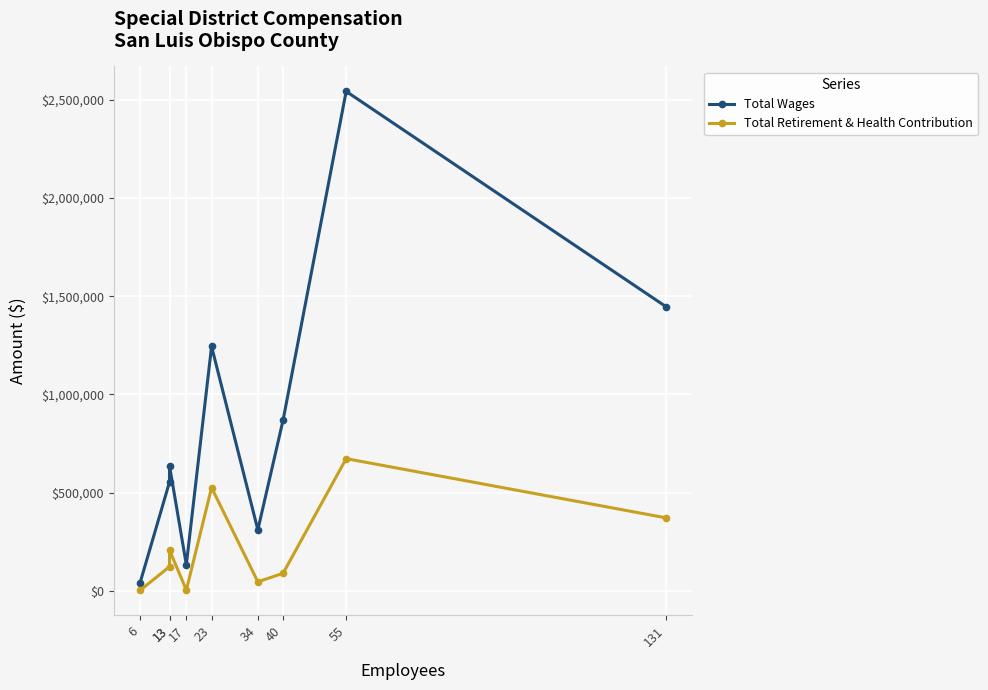

True or false: Total Retirement & Health Contribution and Total Wages intersect in this chart.

False